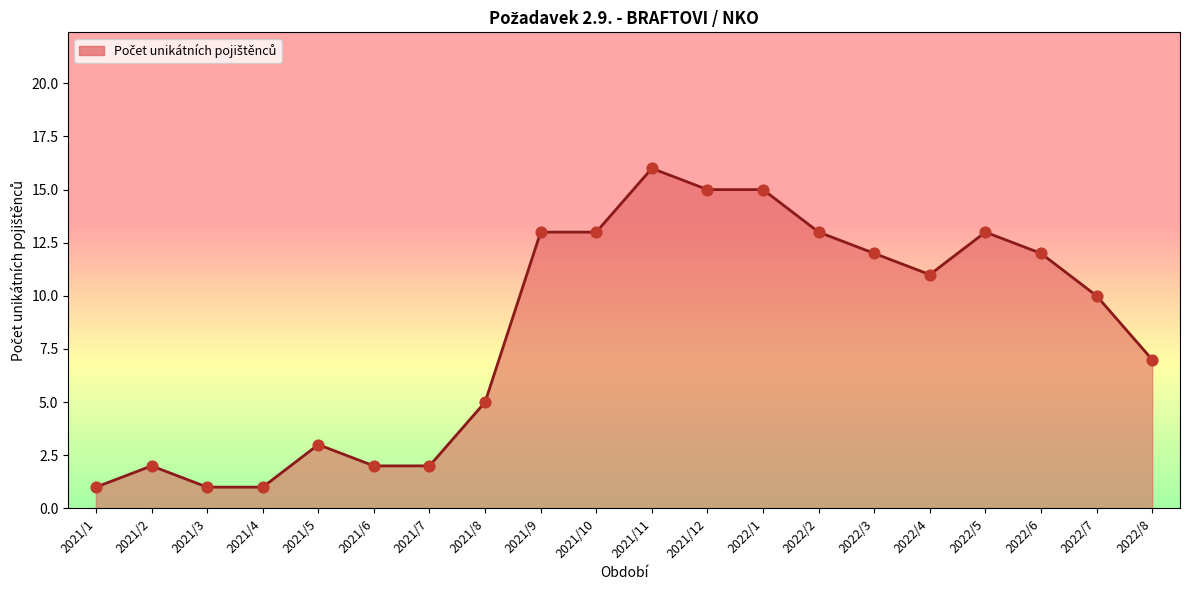

What is the change in value from 2021/2 to 2022/3?

+10